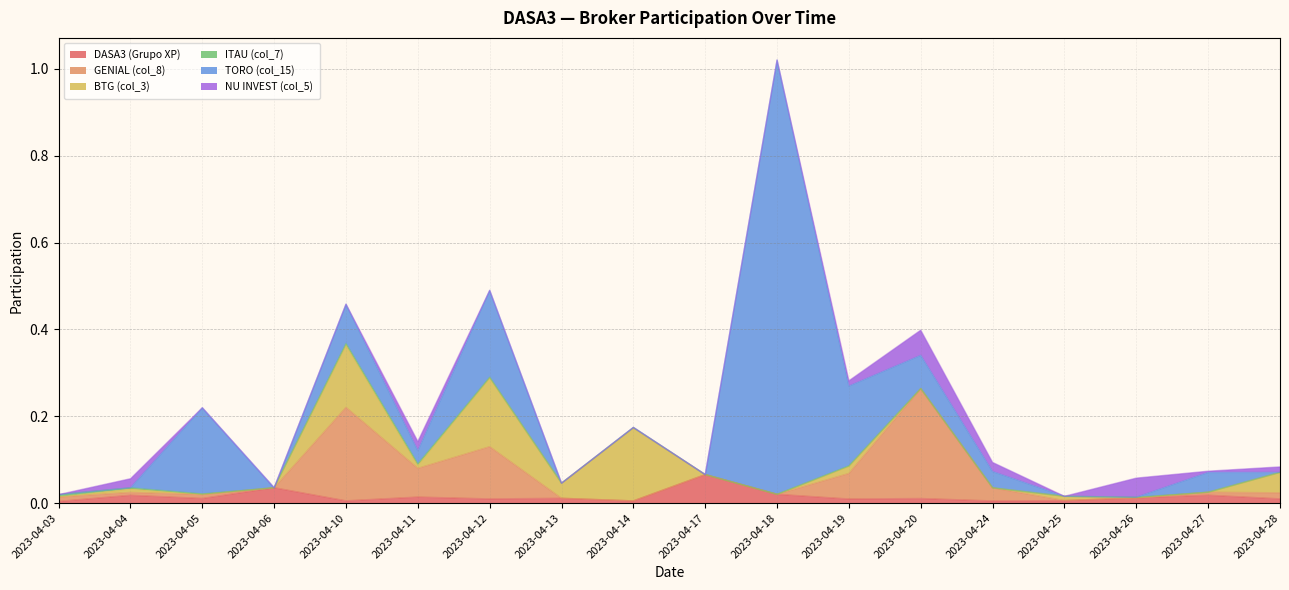

True or false: NU INVEST (col_5) and DASA3 (Grupo XP) cross at least once.

True